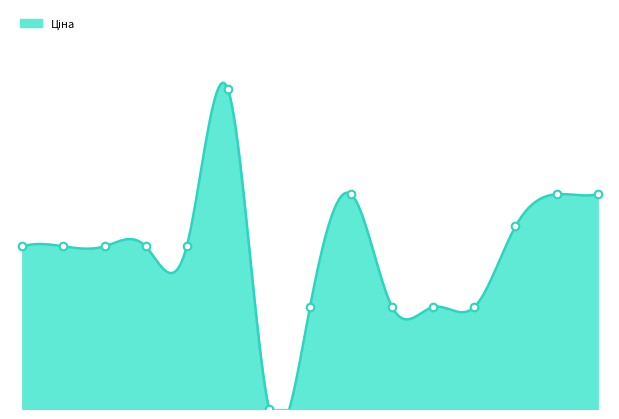

What is the ratio of the value at 287302223 to the value at 287682231?

1.3